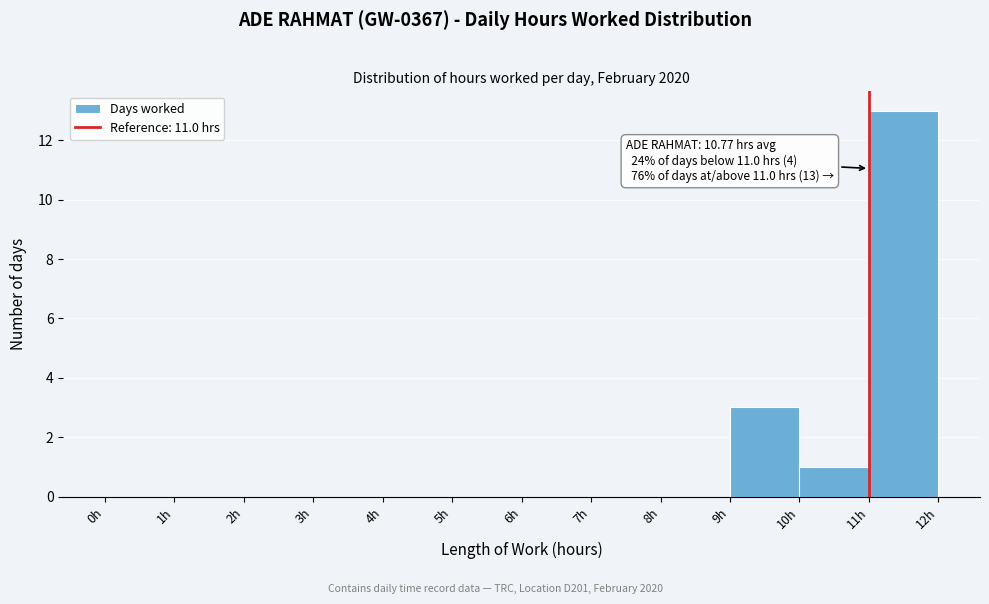

Over which range of the x-axis is the bar tallest?

11 to 12